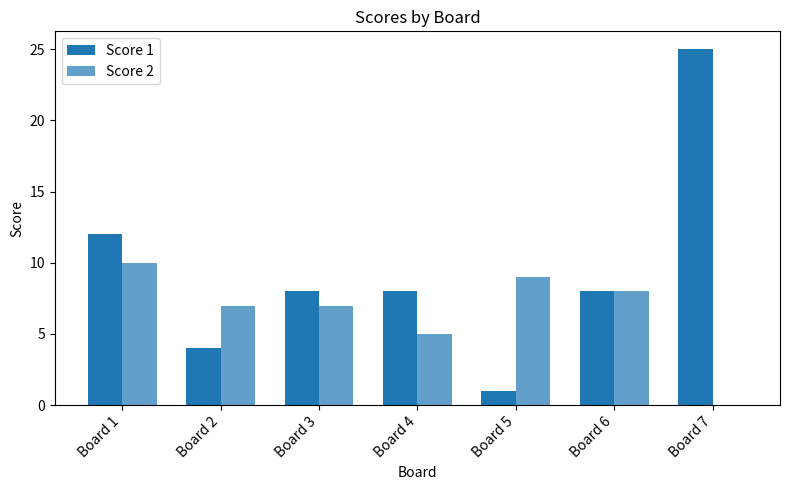

How many groups of bars are there?

7